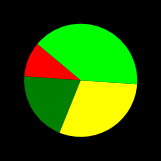

Does any single category account for the majority?

No